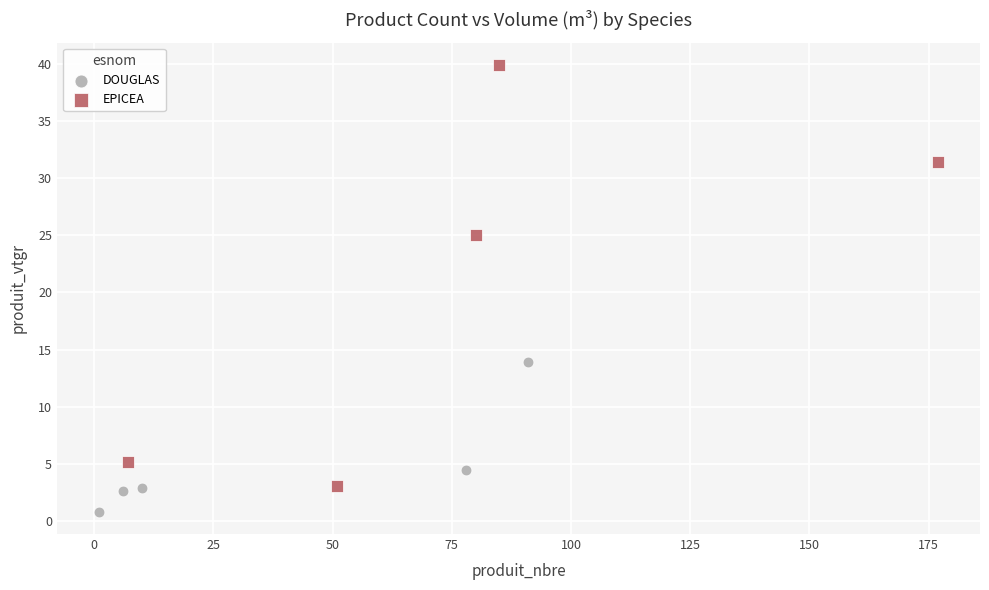

What are all the series names shown in the legend?

DOUGLAS, EPICEA